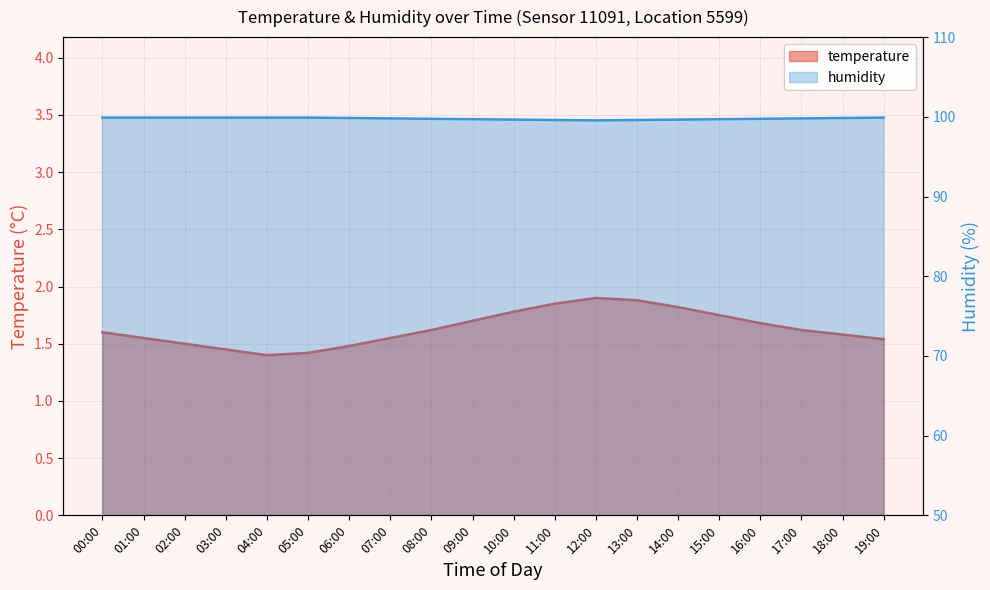

True or false: humidity and temperature cross at least once.

False